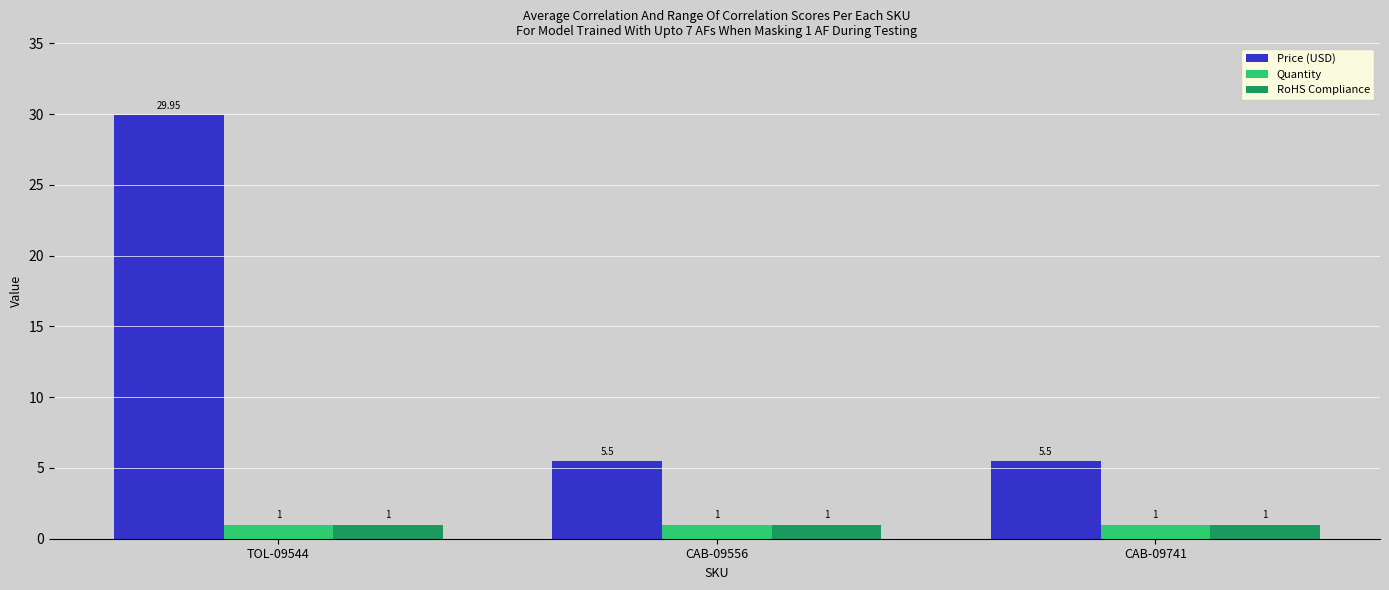

What is the average value of the Quantity series?

1.0